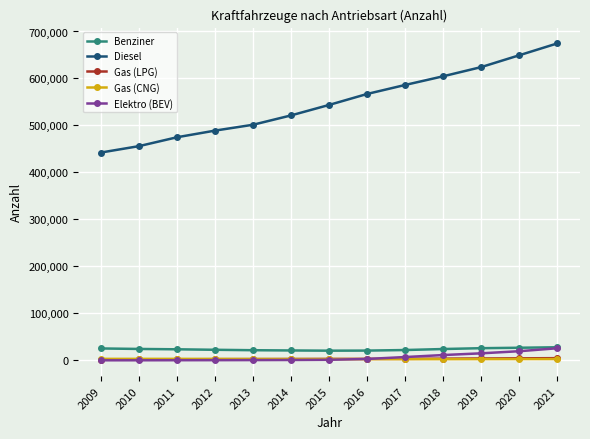

Where do Gas (CNG) and Gas (LPG) first cross each other?

2013 and 2014